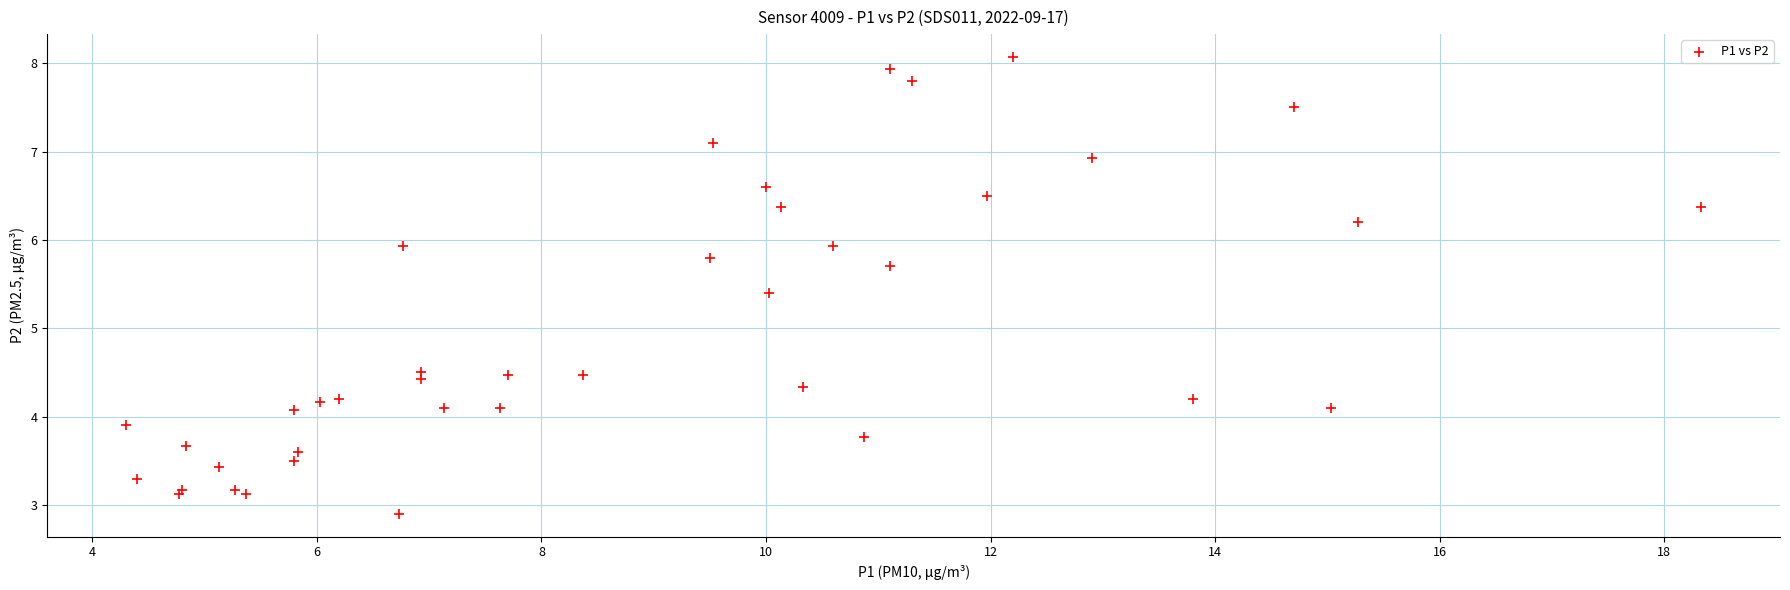

What Y value in the scatter plot is closest to 5?

5.4